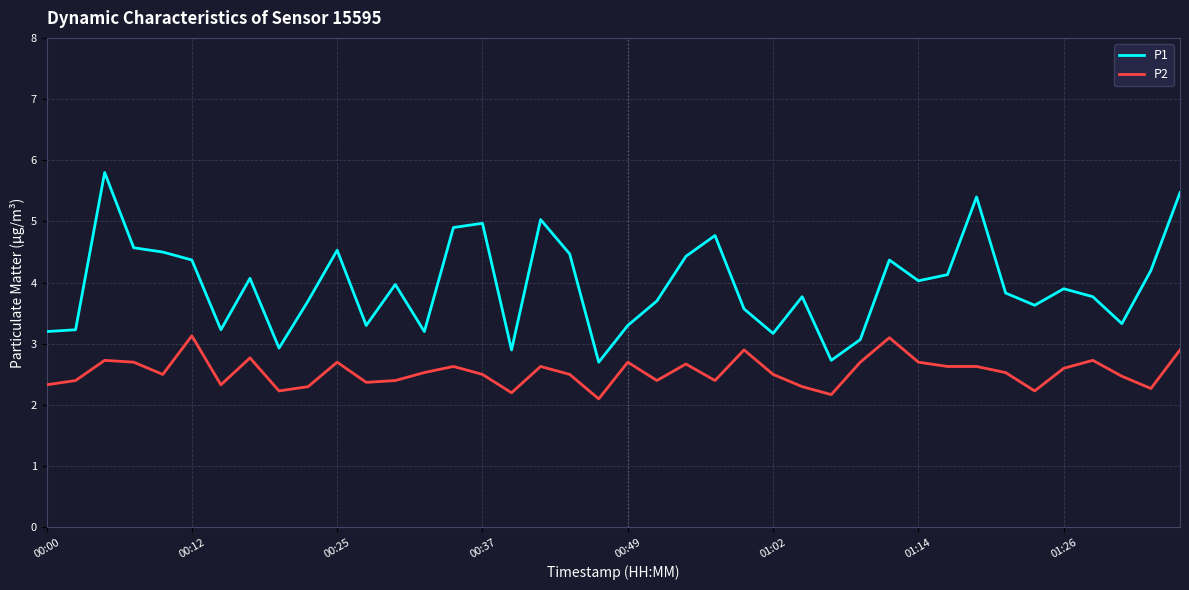

List the series in order of their peak value, highest first.

P1, P2